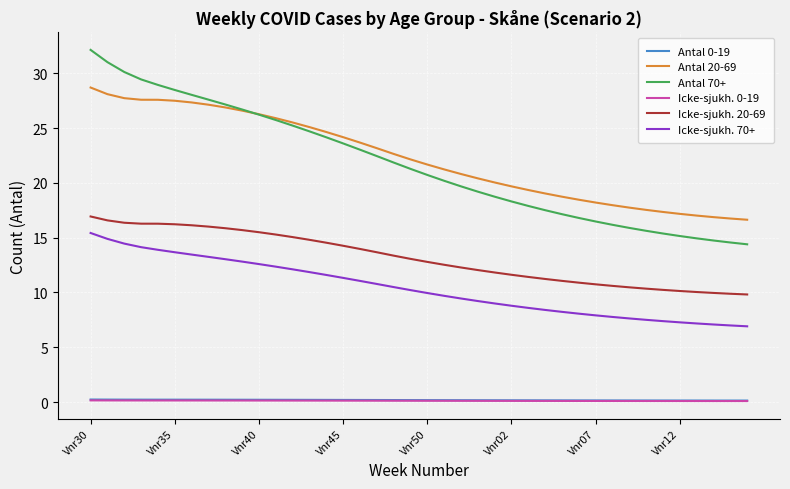

True or false: Icke-sjukh. 70+ and Antal 20-69 cross at least once.

False